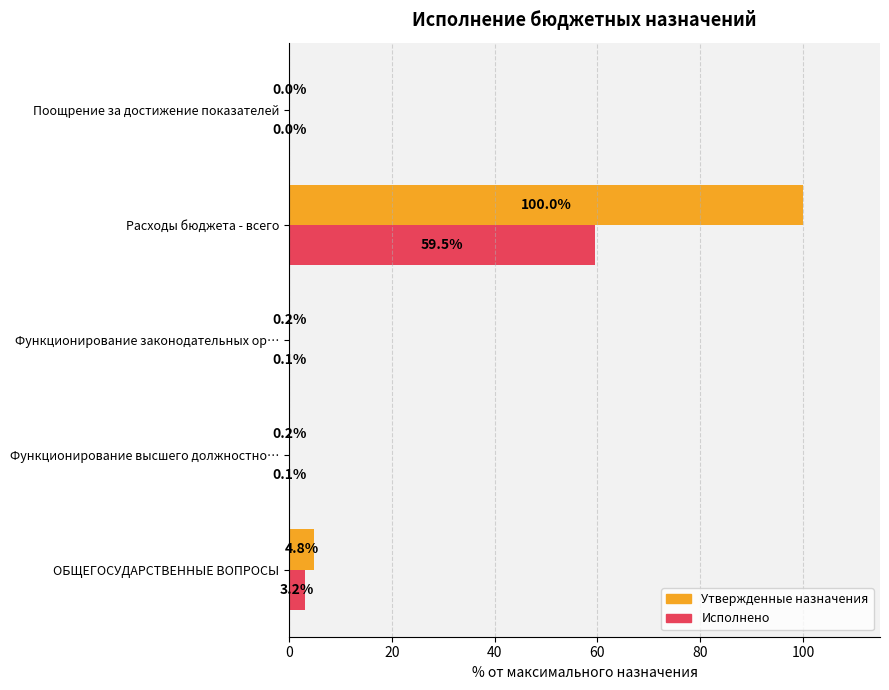

At which category is the sum across all series the highest?

Расходы бюджета - всего